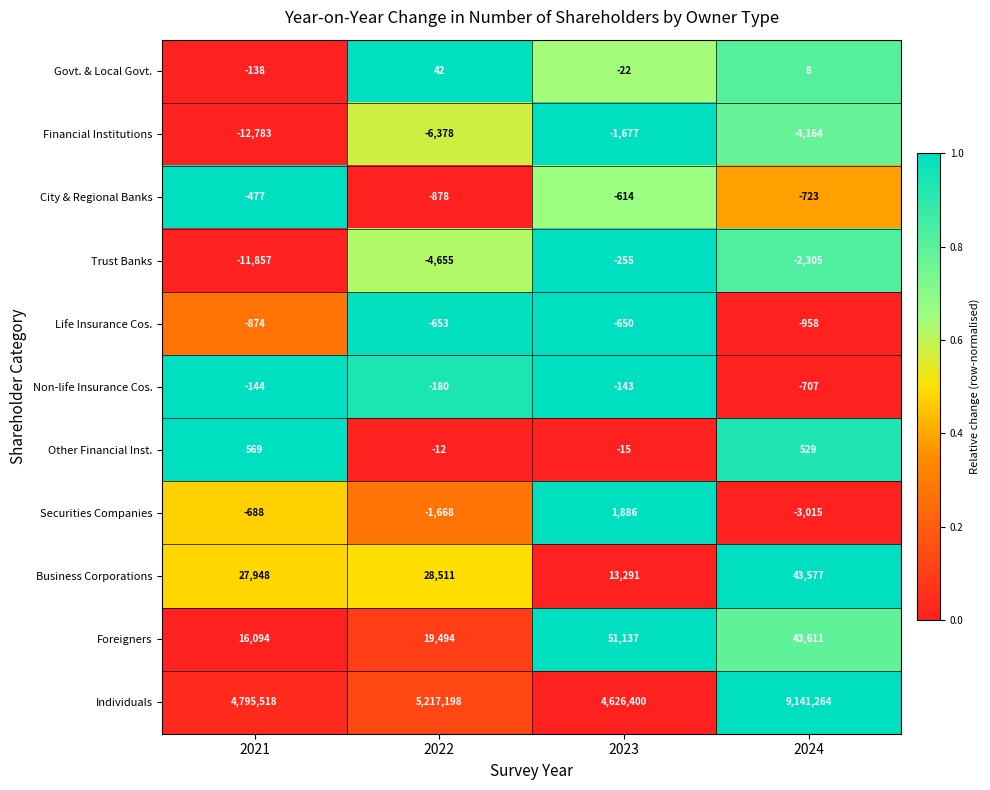

Rank the series by their maximum value, from highest to lowest.

Individuals, Foreigners, Business Corporations, Securities Companies, Other Financial Inst., Govt. & Local Govt., Non-life Insurance Cos., Trust Banks, City & Regional Banks, Life Insurance Cos., Financial Institutions